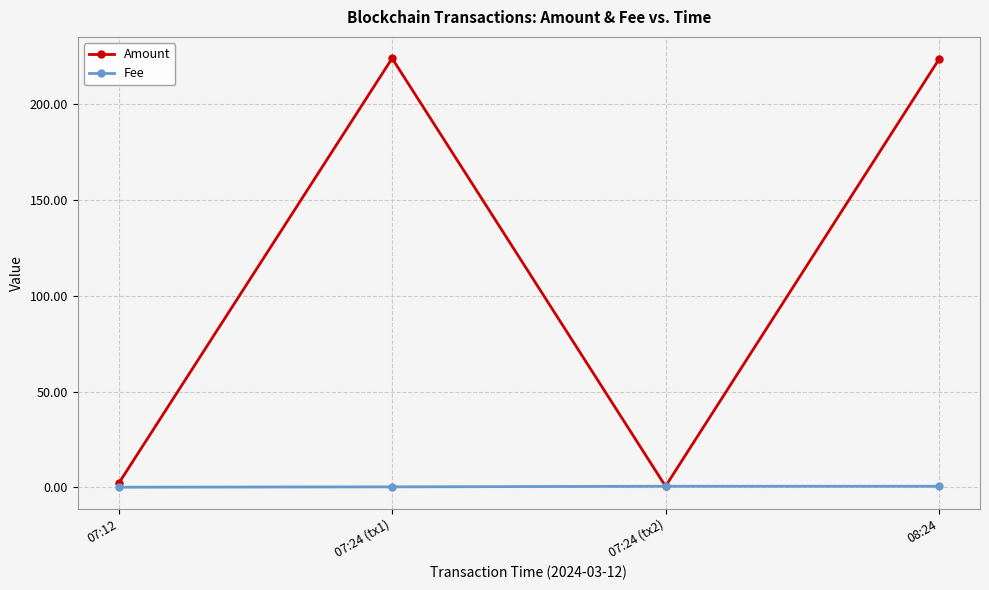

Where is the first local minimum for Amount?

07:24 (tx2)